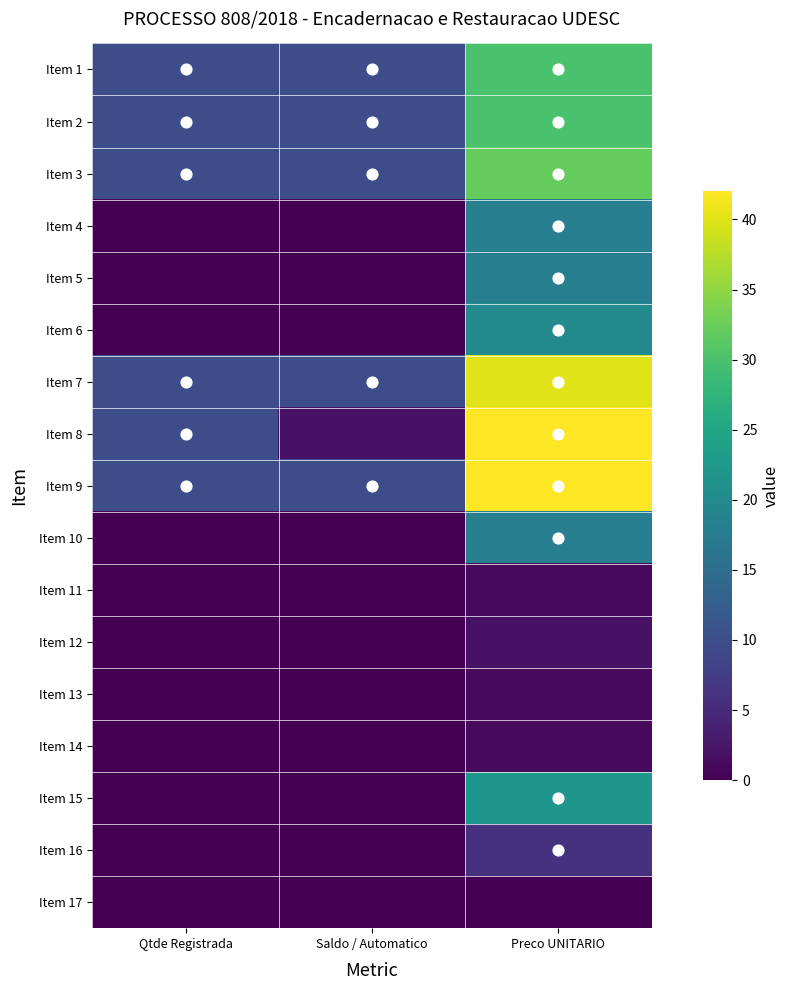

At Preco UNITARIO, list the series in order from largest to smallest.

Item 8, Item 9, Item 7, Item 3, Item 1, Item 2, Item 15, Item 6, Item 4, Item 5, Item 10, Item 16, Item 12, Item 11, Item 13, Item 14, Item 17